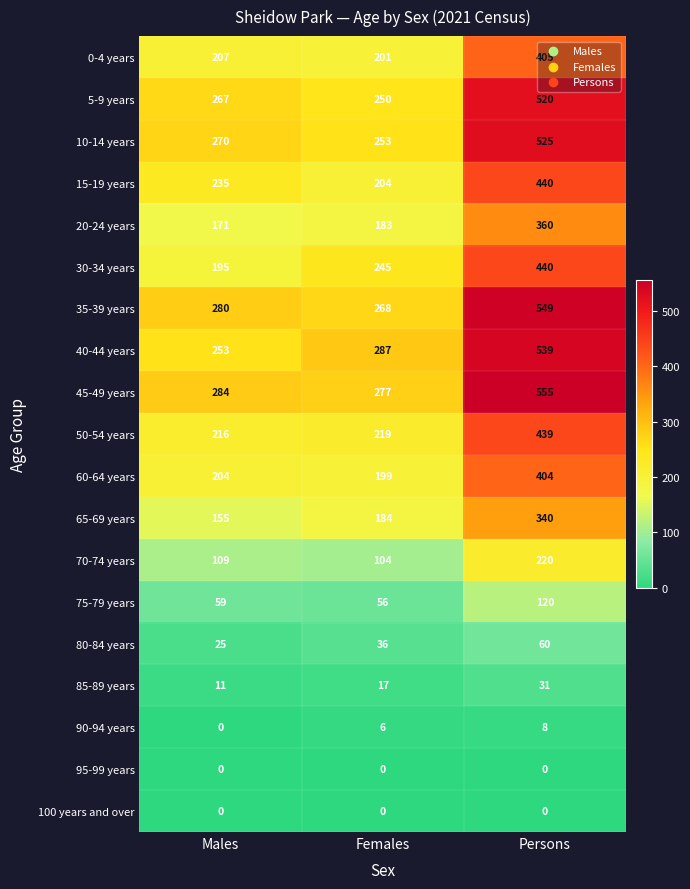

What is the sum of the 35-39 years values at Females and Males?

548